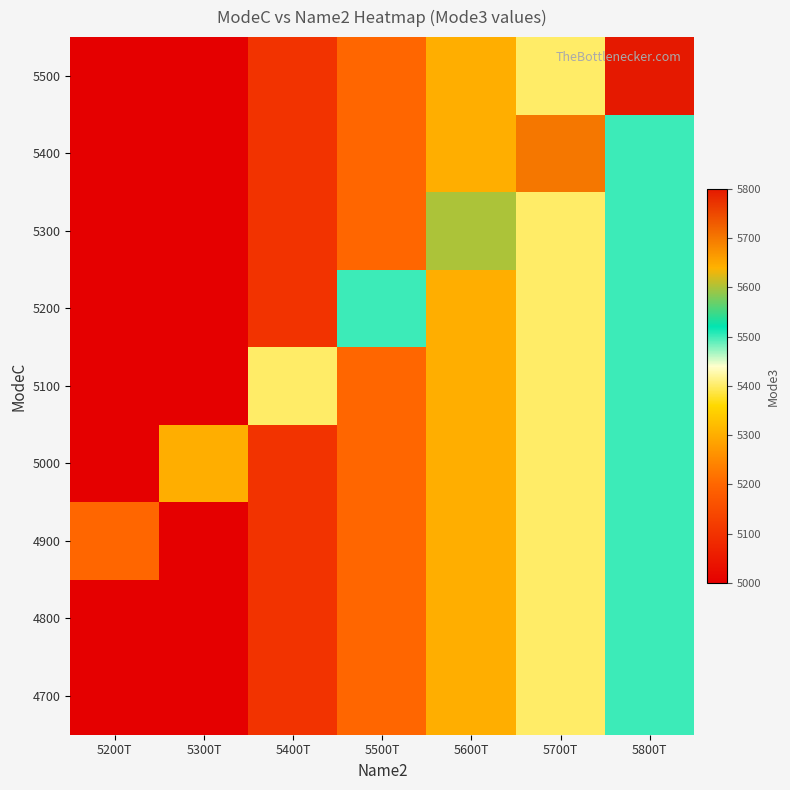

What is the smallest value displayed?

5000